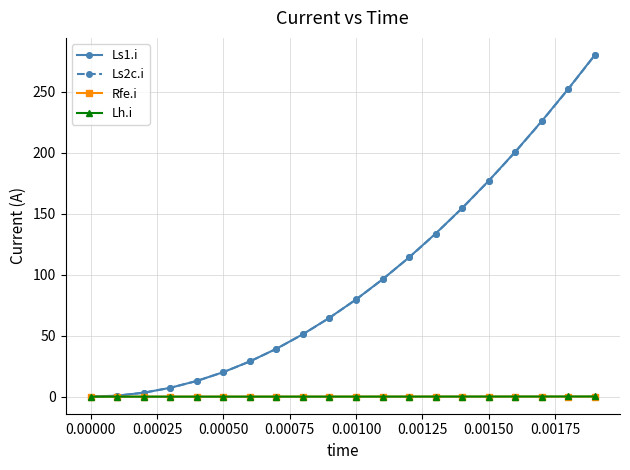

What is the maximum value shown in the chart?

280.0